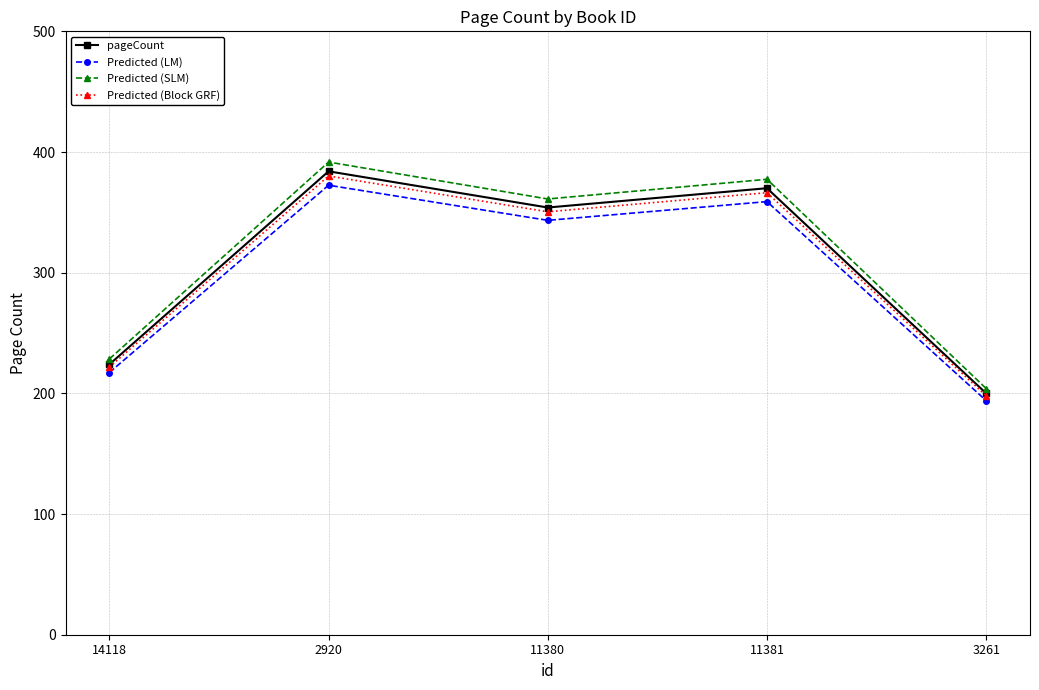

The value of Predicted (LM) at 11380 is 343.4. True or false?

True